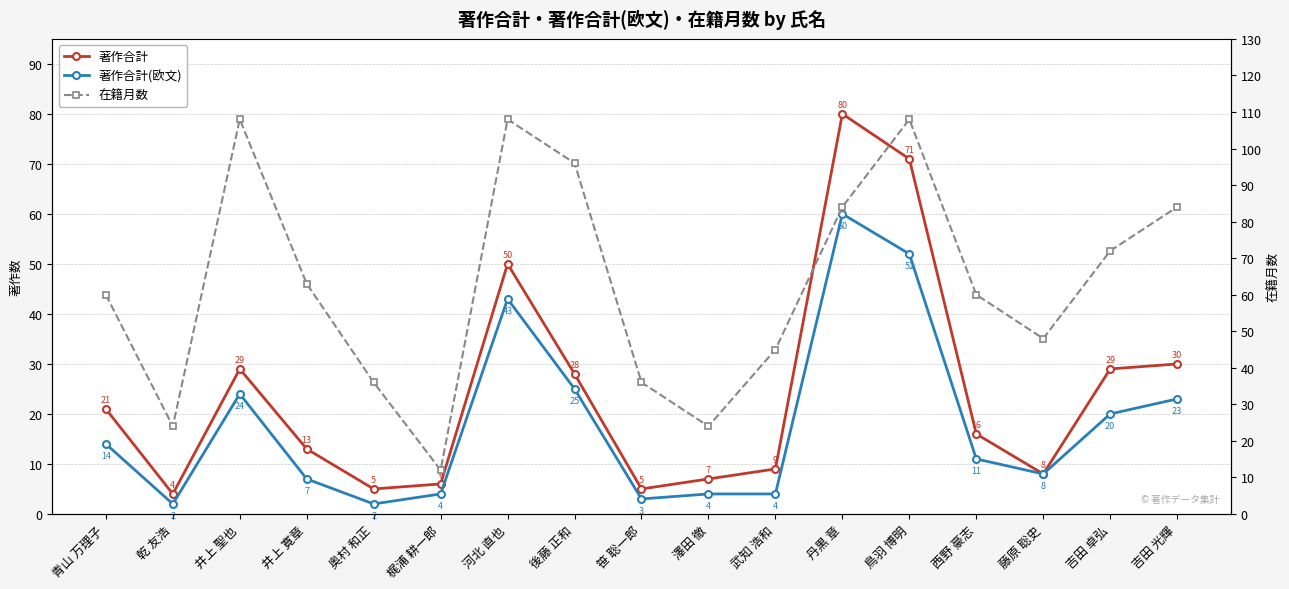

What is the sum of the 著作合計 values at 井上 寛章 and 藤原 聡史?

21